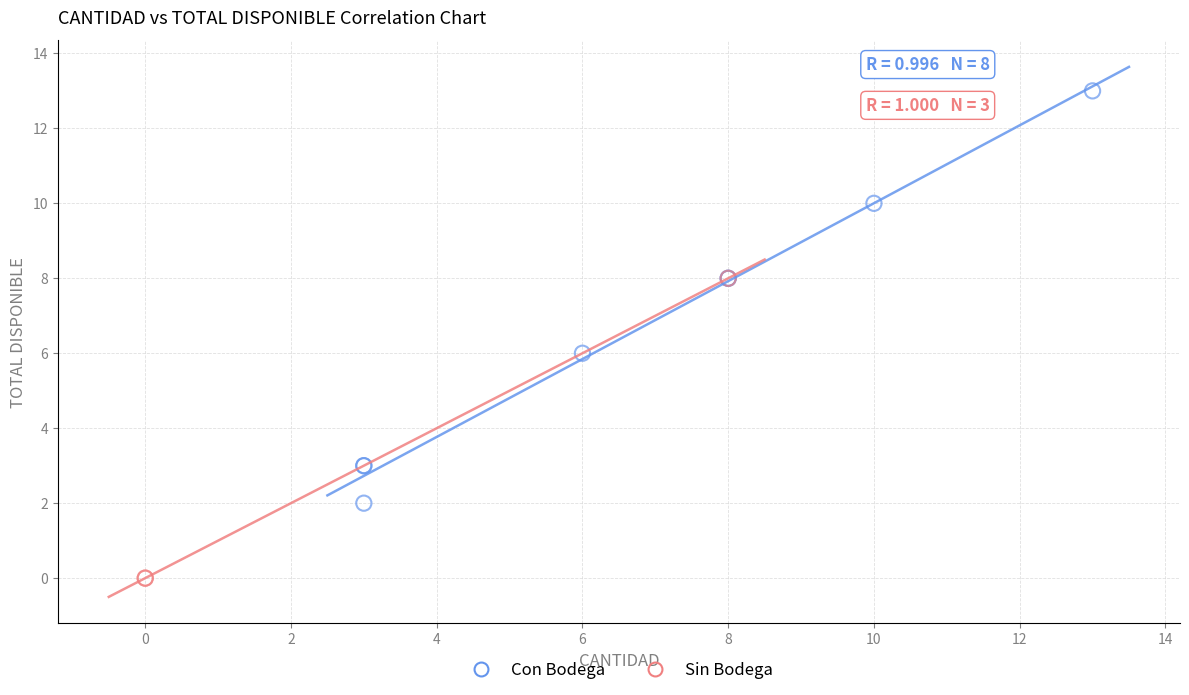

Which series reaches the minimum Y coordinate?

Sin Bodega